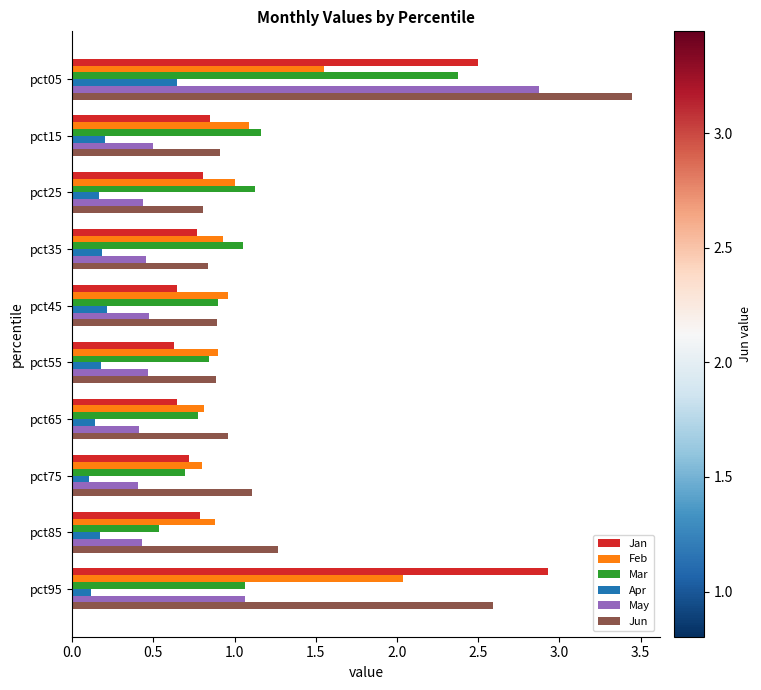

Which series has the largest range (max minus min)?

Jun